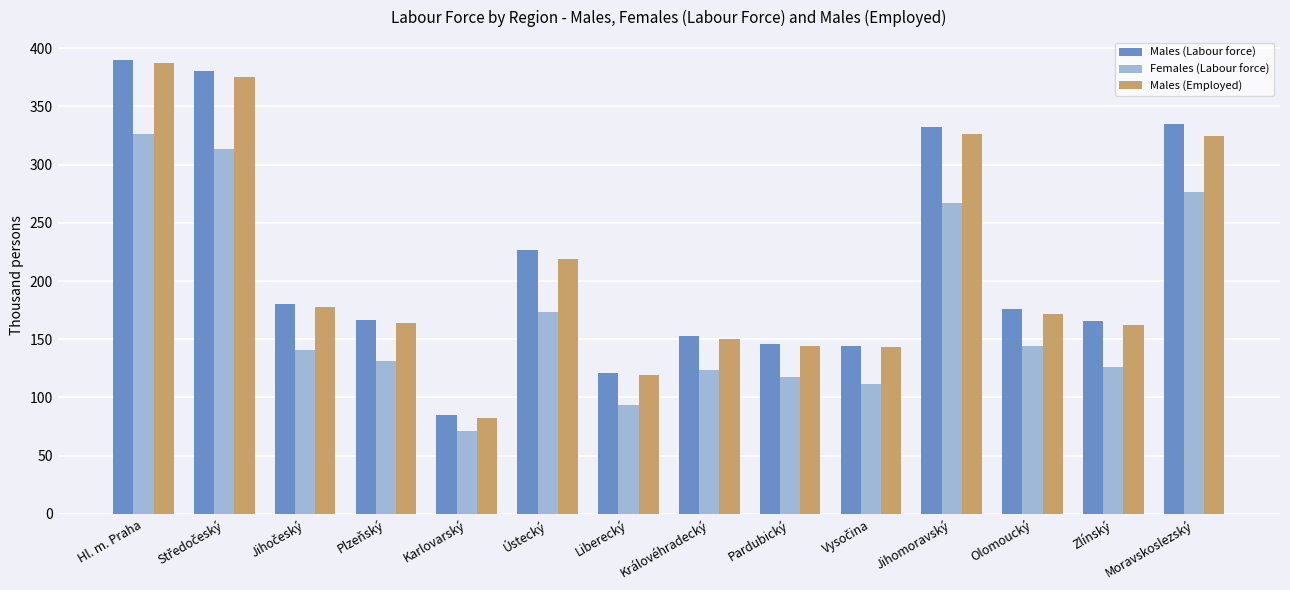

What is the average value of the Females (Labour force) series?

172.5